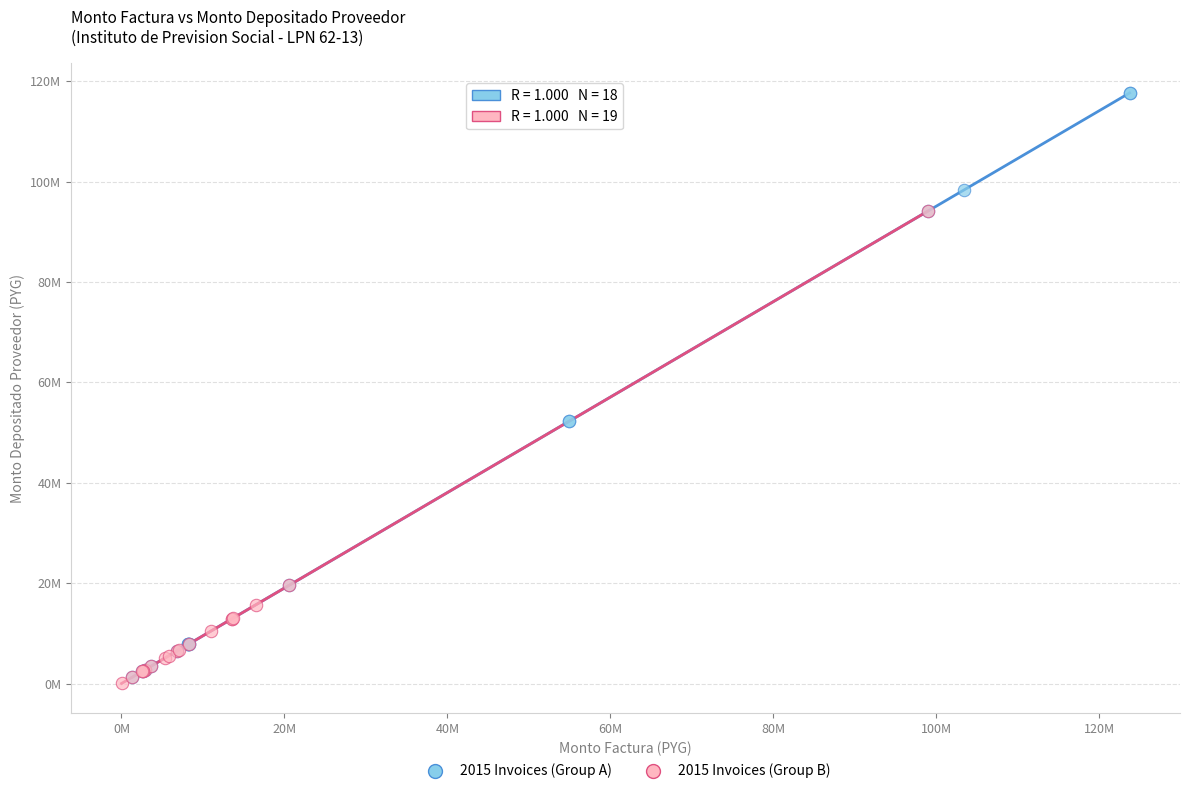

Which series reaches the maximum Y coordinate?

2015 Invoices (Group A)